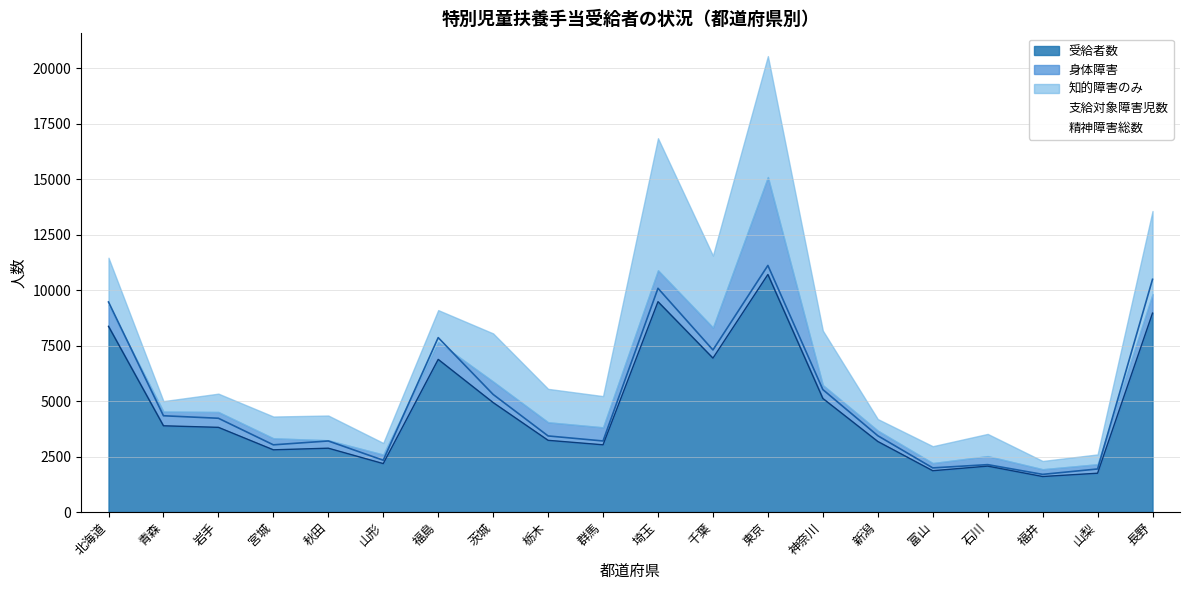

How many data points in 支給対象障害児数 are less than 4227?

10